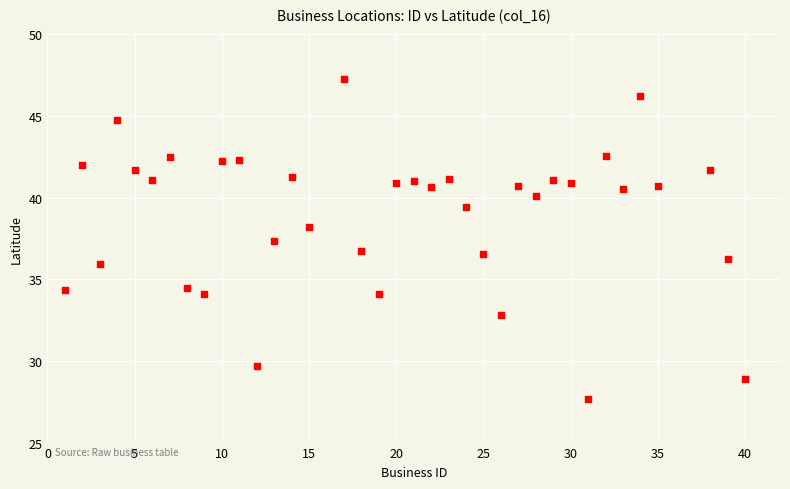

What is the range of Y values (max minus min)?

19.6